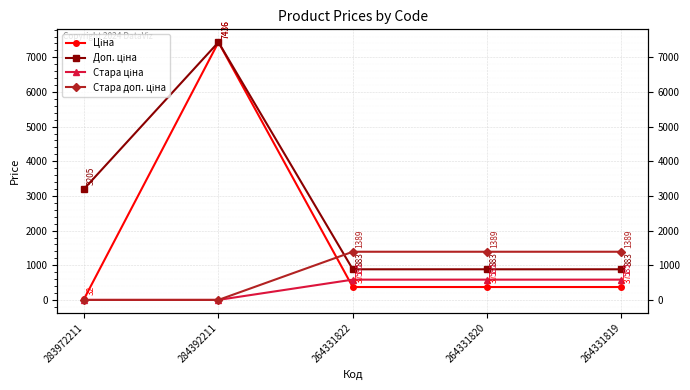

Is the value of Ціна at 284392211 greater than the value of Стара доп. ціна at 264331822?

Yes